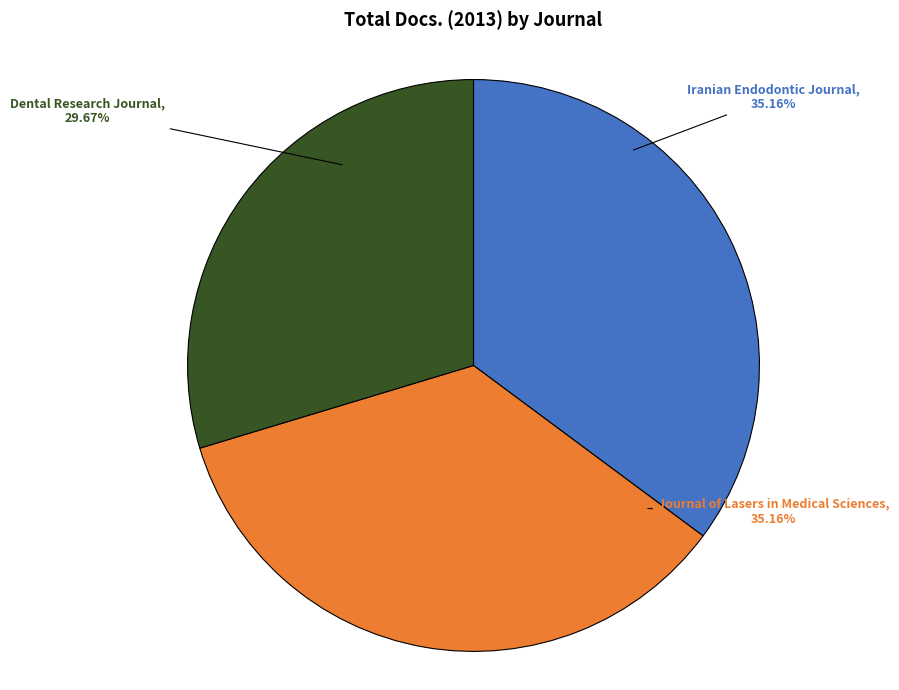

True or false: Dental Research Journal accounts for 30% of the total.

True